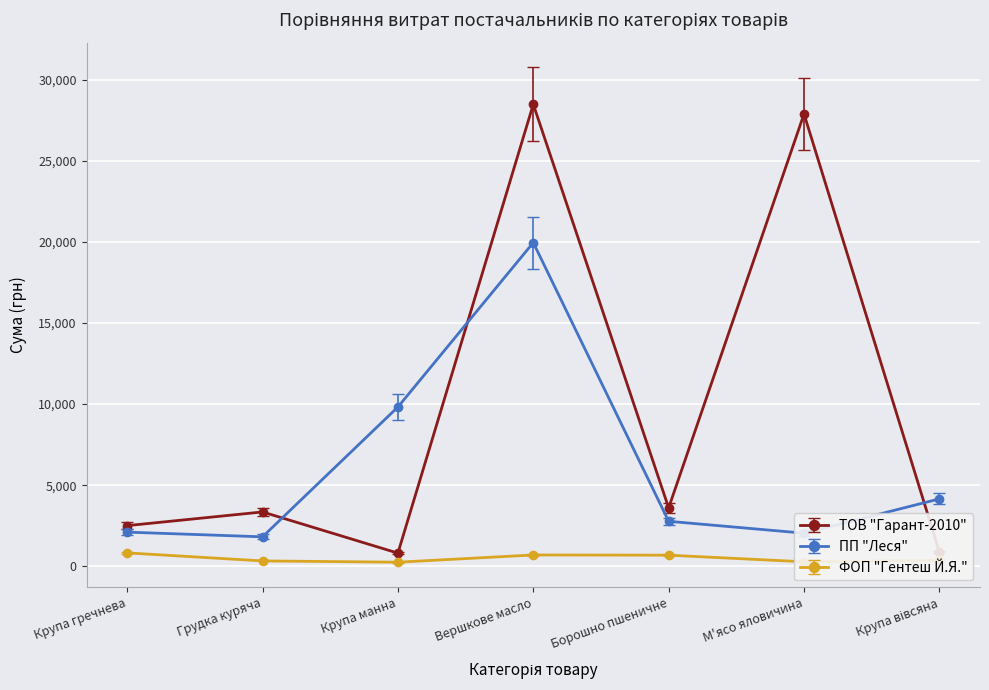

What are all the series names shown in the legend?

ТОВ "Гарант-2010", ПП "Леся", ФОП "Гентеш Й.Я."